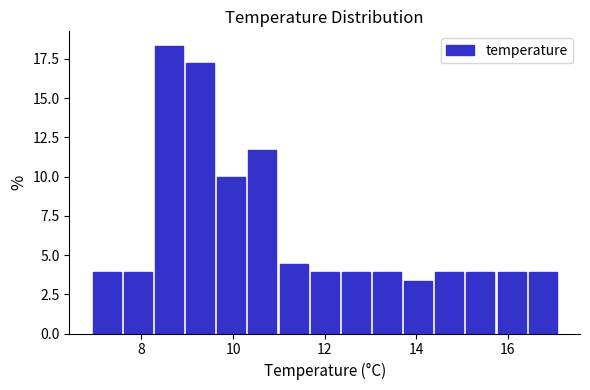

Read against the x-axis, roughly where is the centre of the tallest bar?

8.6